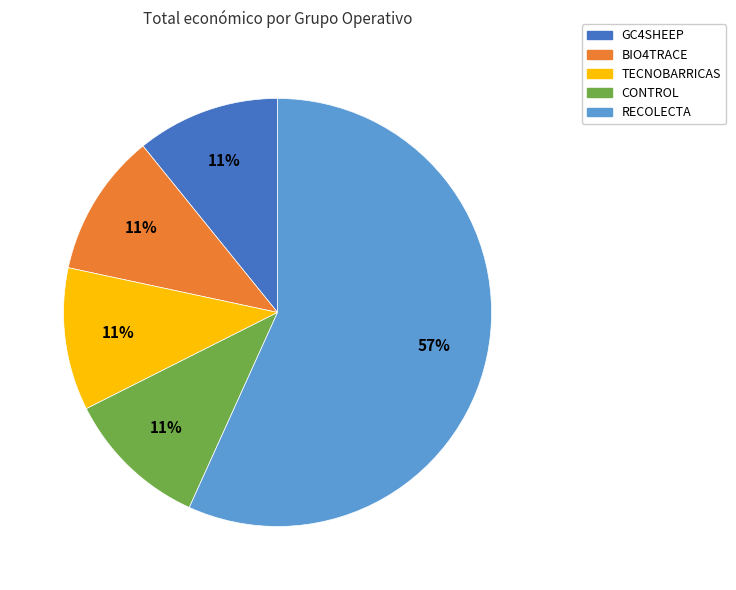

Which slice is the largest?

RECOLECTA